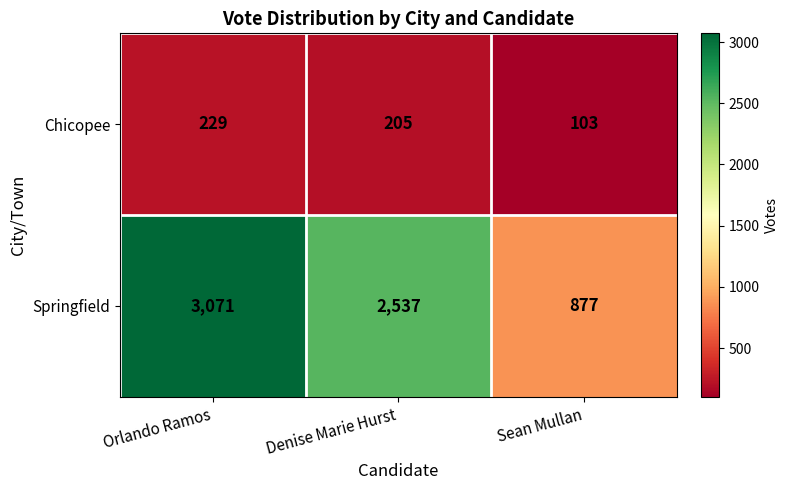

What is the sum of the Chicopee values at Denise Marie Hurst and Orlando Ramos?

434